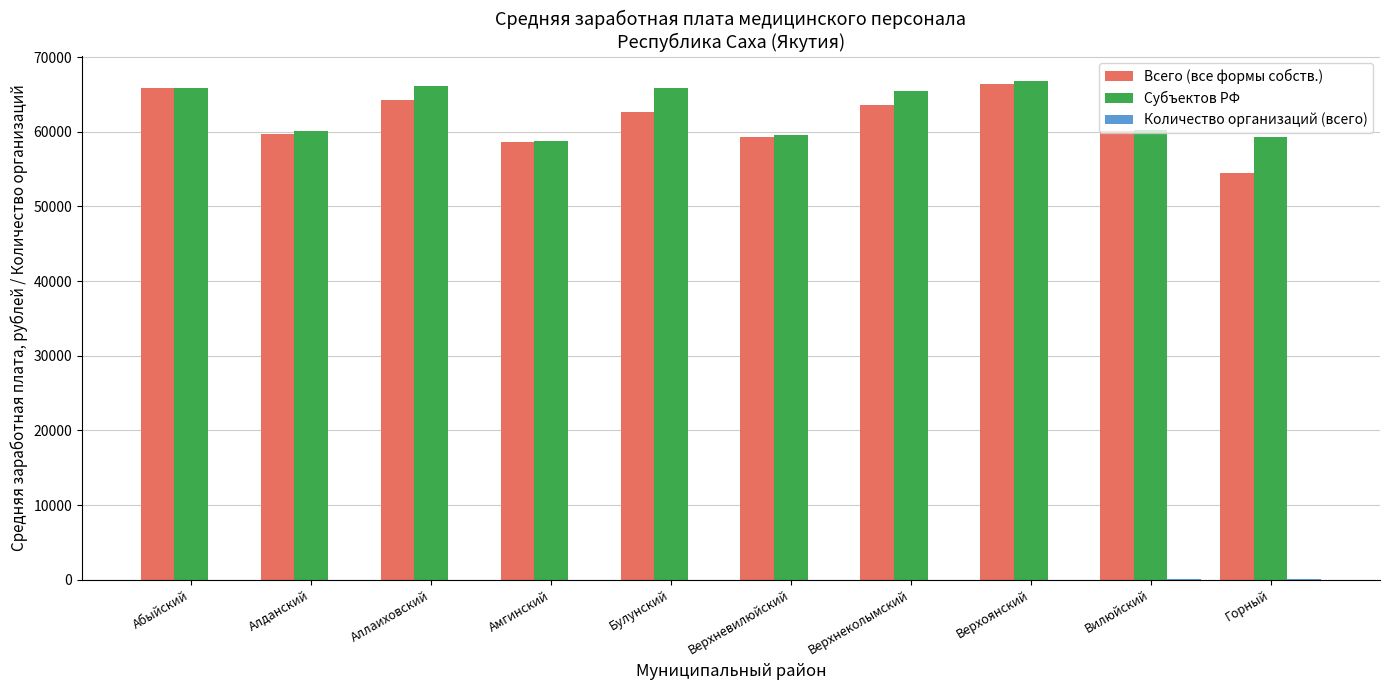

Which series changed the most between Верхнеколымский and Горный?

Всего (все формы собств.)